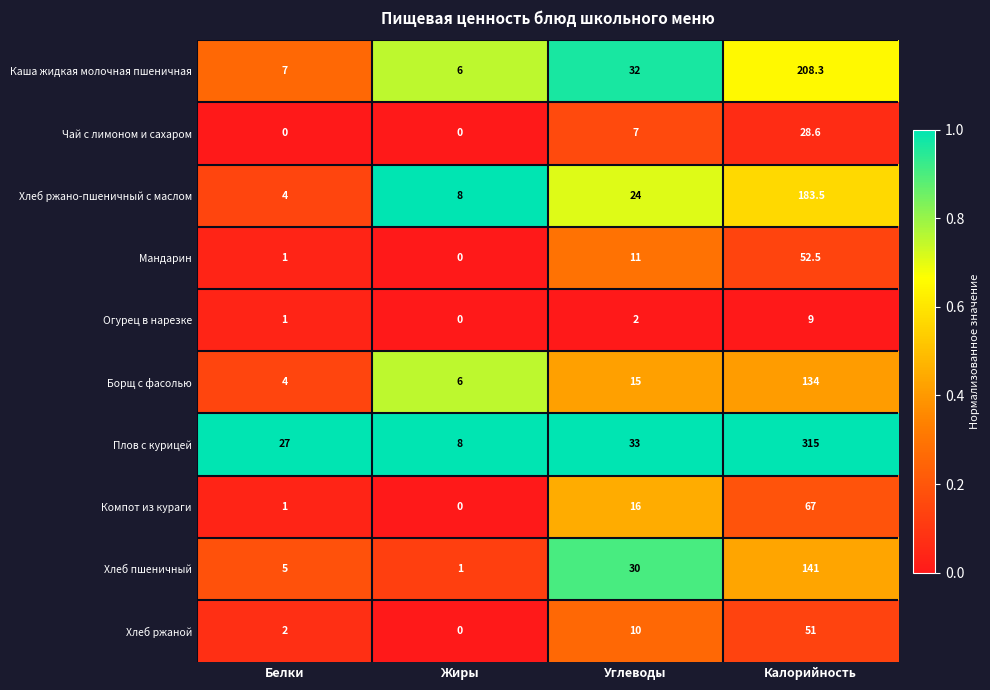

What is the approximate value of Плов с курицей at Жиры?

8.0